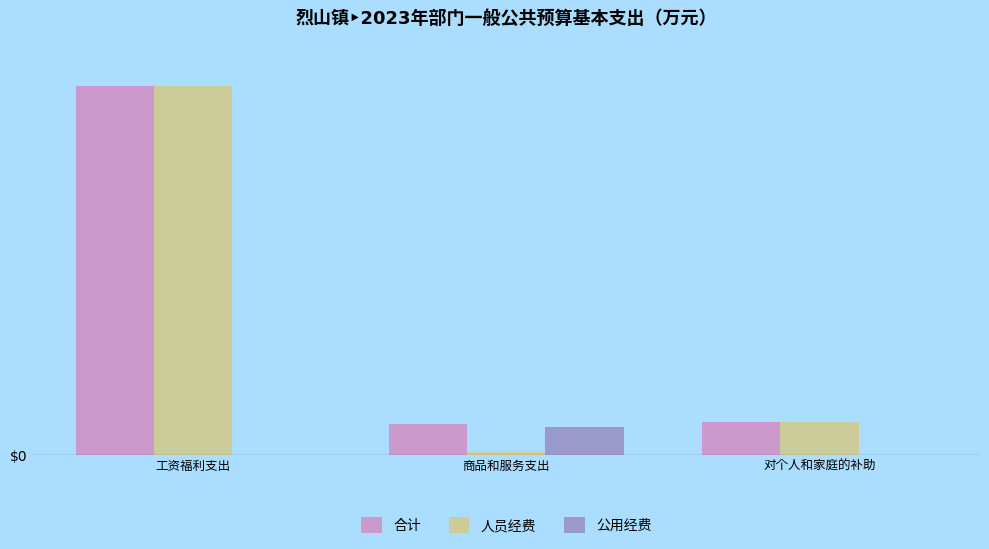

Are the bars grouped side by side (vs. stacked)?

Yes